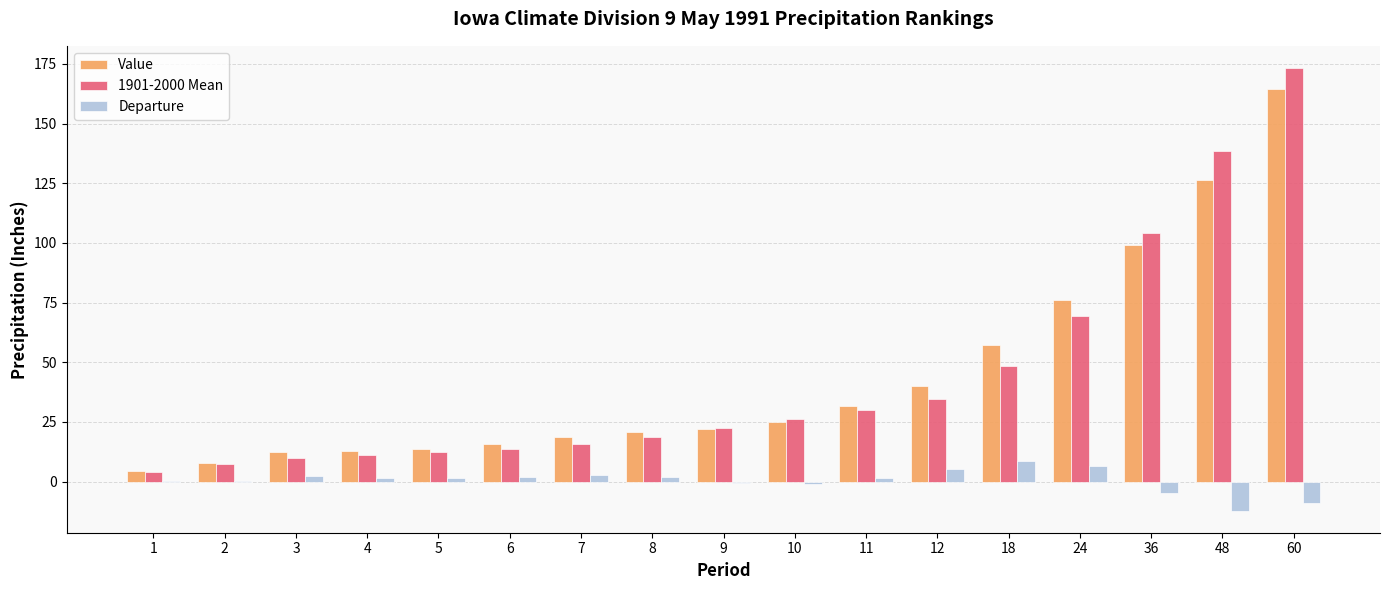

Count the number of categories in the chart.

17